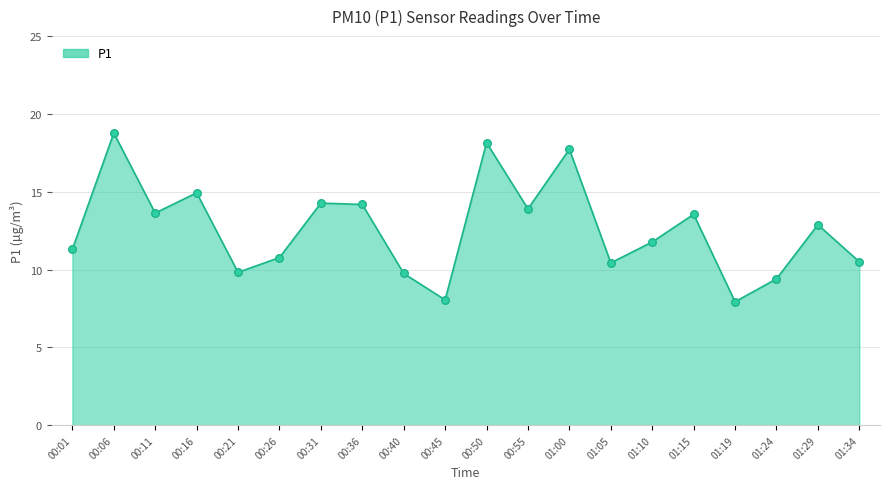

What is the change in value from 00:01 to 01:00?

+6.4